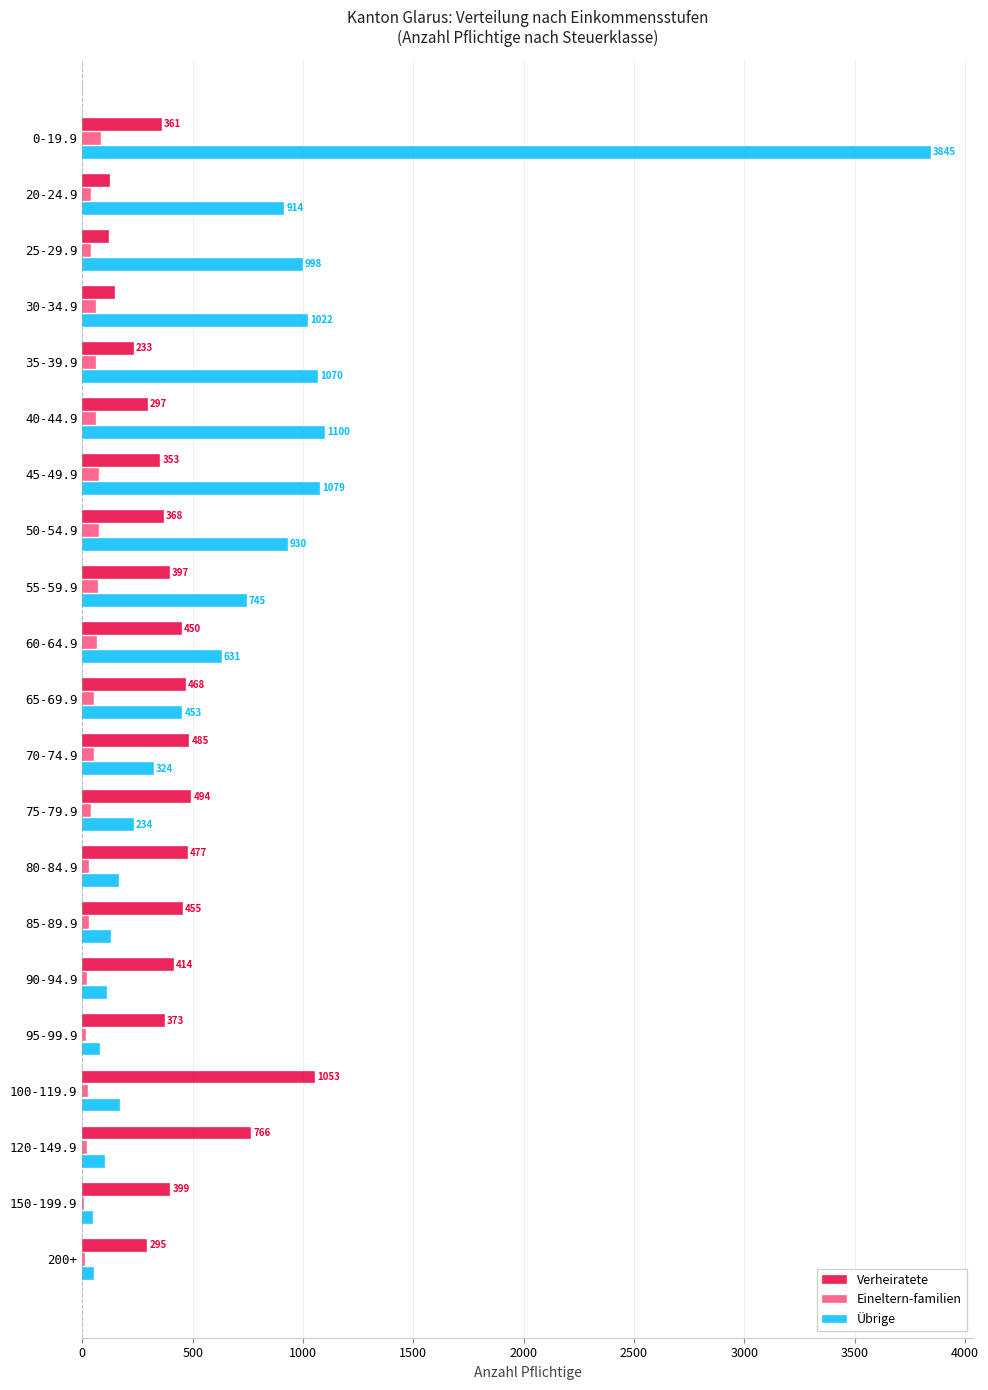

The value of Übrige at 70-74.9 is 480. True or false?

False